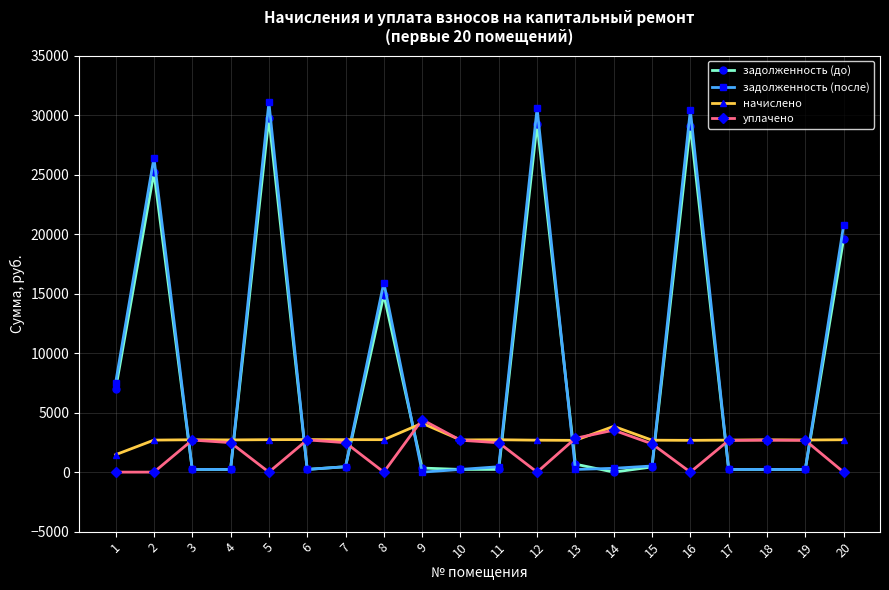

True or false: задолженность (до) has more than 1 points higher than both neighbors.

True